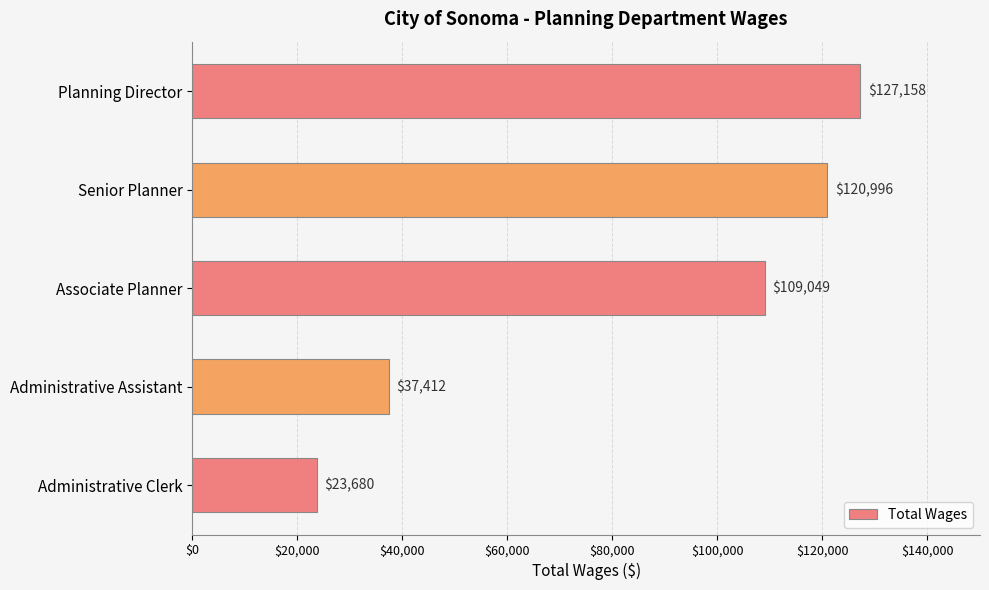

What is the sum of all values?

418295